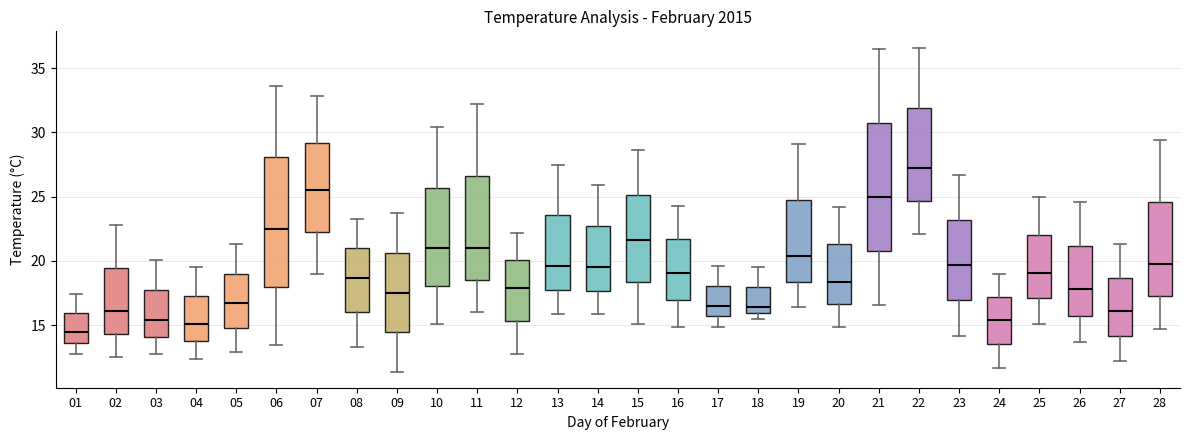

Where does the median line of the box at x = 26 sit on the y-axis? The values are not printed on the chart, so give them approximately, as read against the axis.

18.0